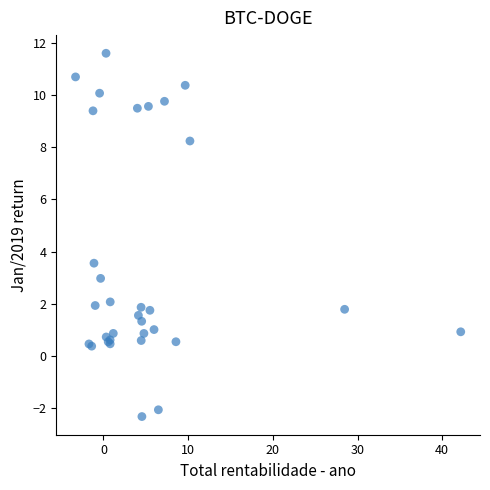

What Y value in the scatter plot is closest to 4?

3.6